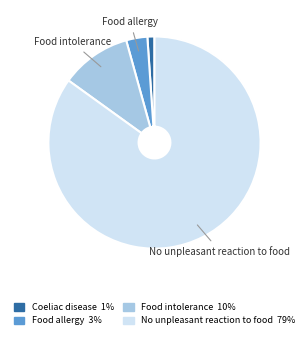

Is No unpleasant reaction to food the majority of the pie?

Yes